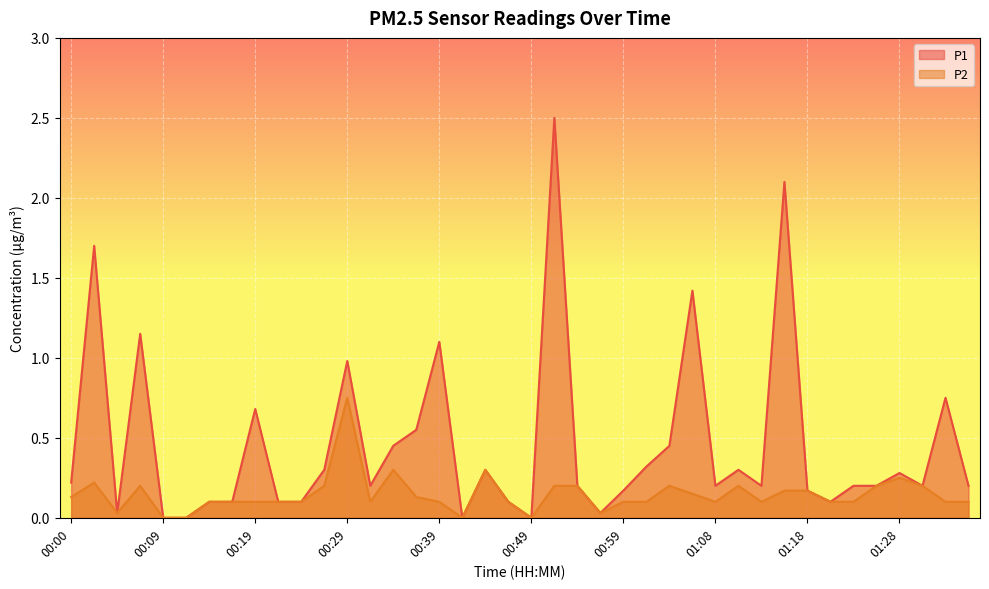

What is the label of the 35th point from the left?

01:23